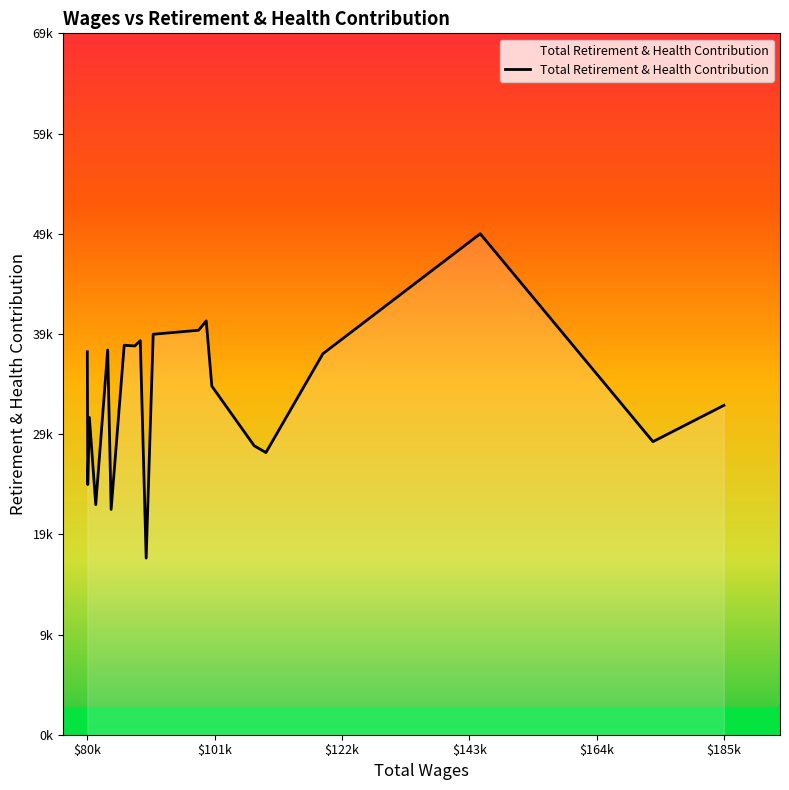

Does the chart display data point markers on the line(s)?

No